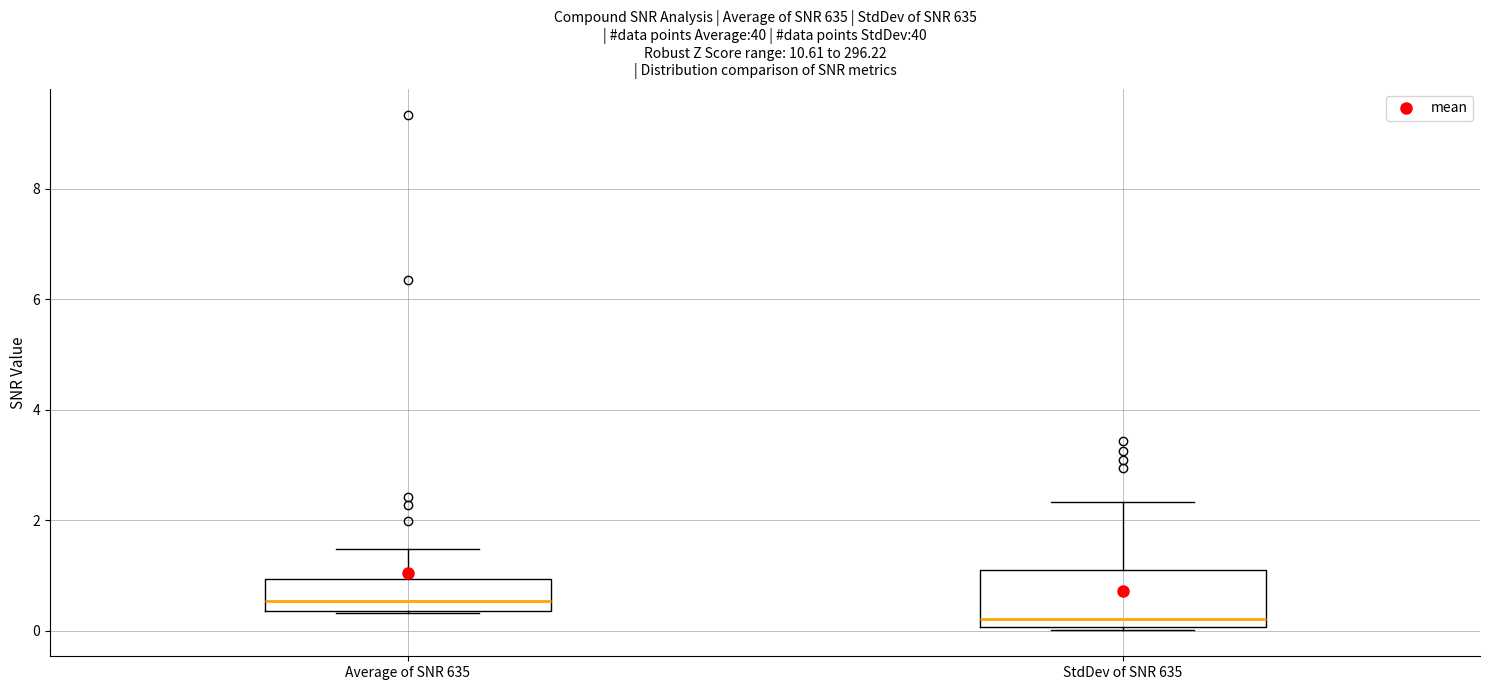

Comparing the boxes themselves (not the whiskers), which one is the tallest?

StdDev of SNR 635